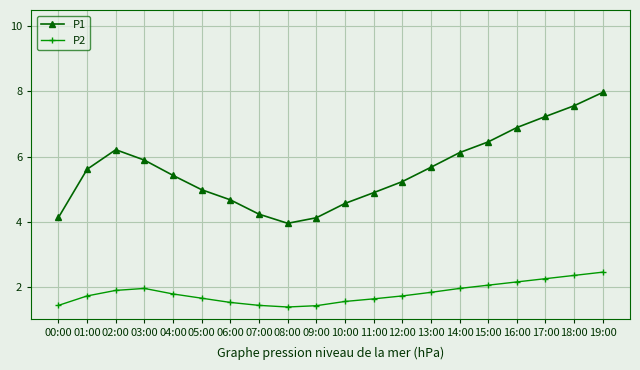

The value of P2 at 09:00 is 2.2. True or false?

False